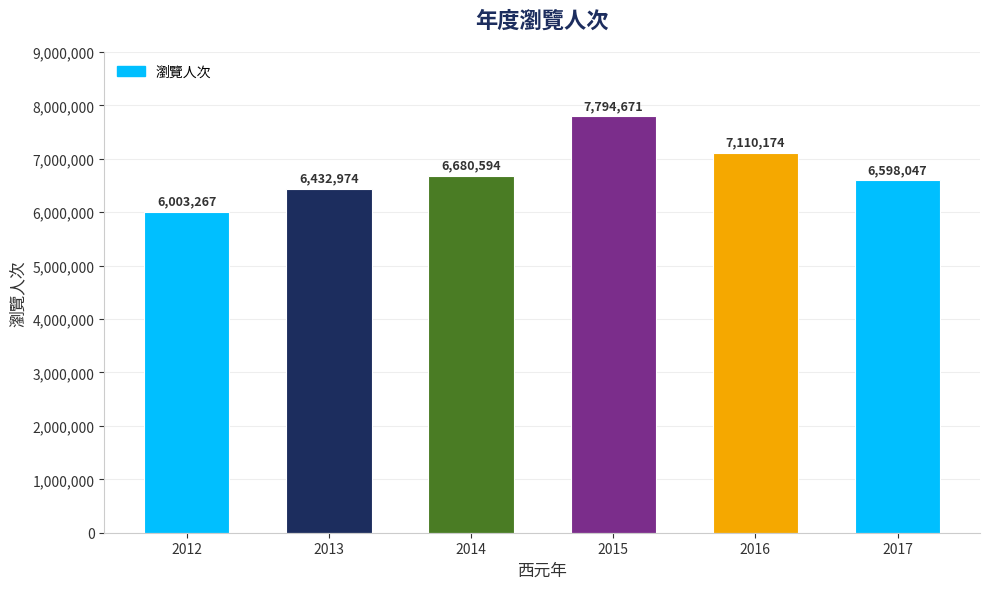

How many series are shown in this chart?

1